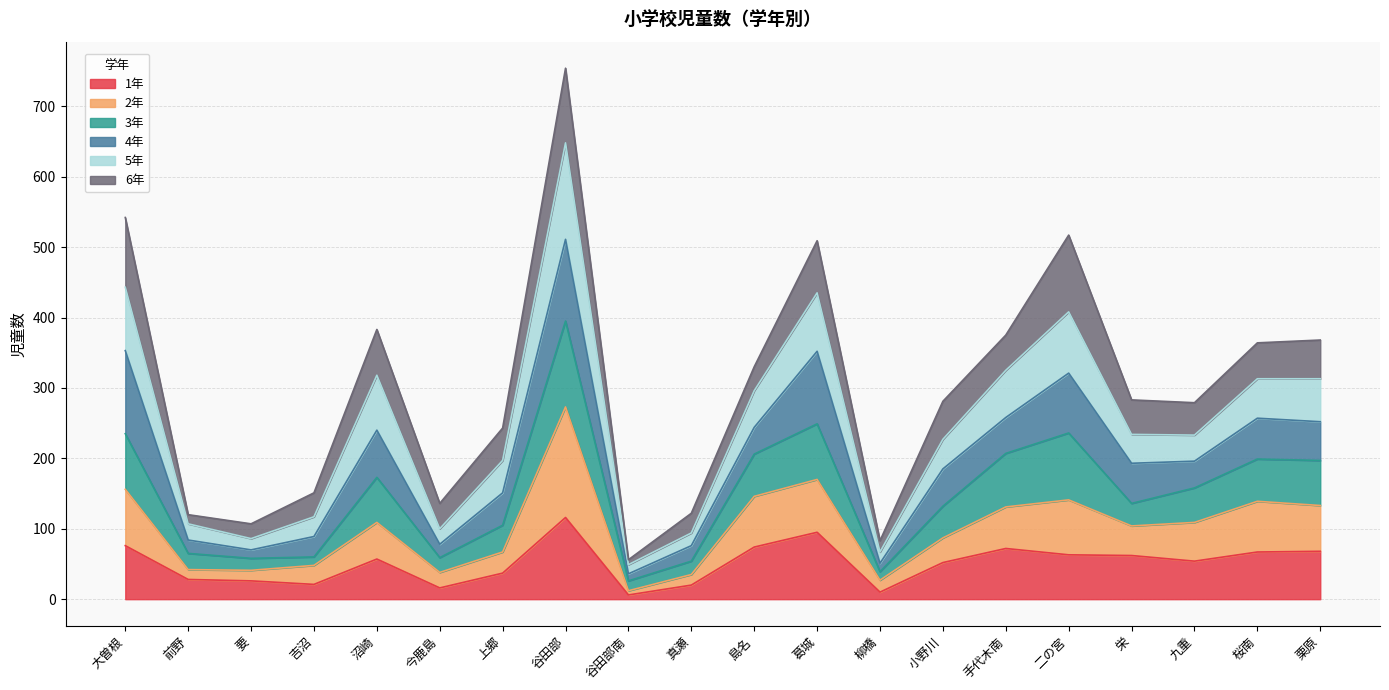

True or false: 1年 has a value of 34 at 大曽根.

False